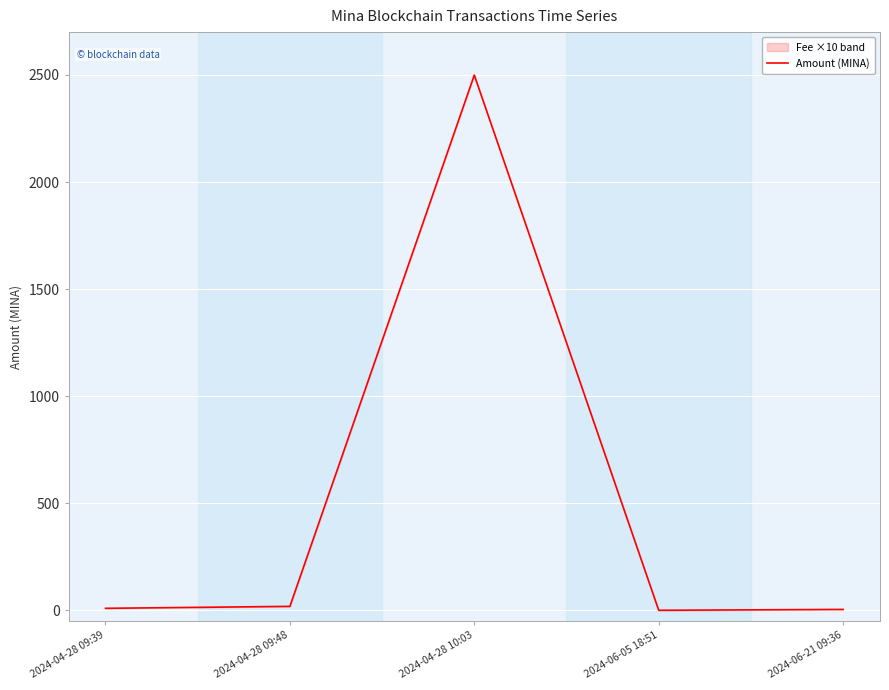

Between 2024-04-28 09:39 and 2024-06-21 09:36, which is larger?

2024-04-28 09:39